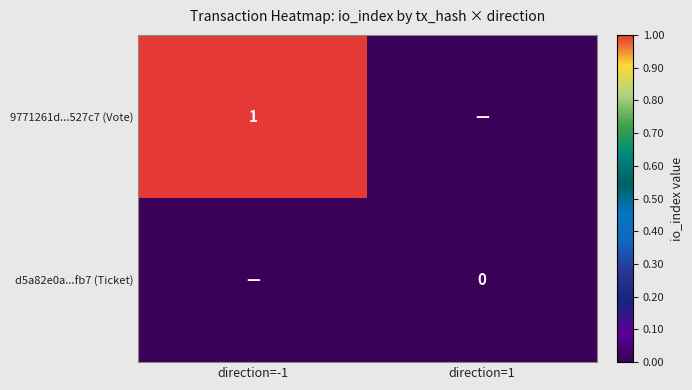

True or false: 9771261d...527c7 (Vote) has a value of 1 at direction=-1.

True